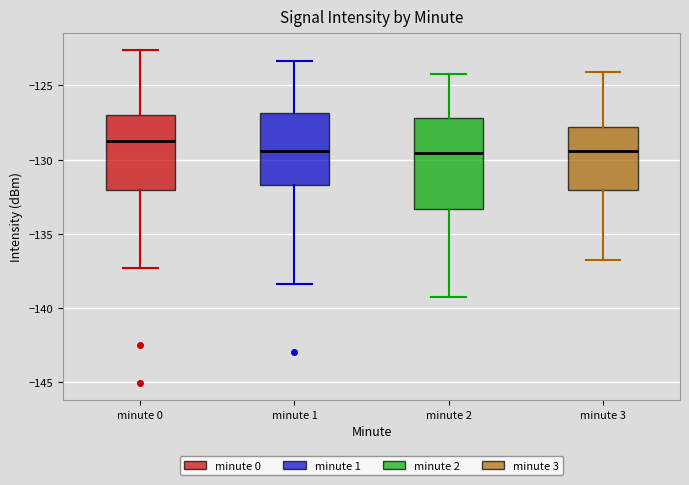

Reading left to right, read every box against the y-axis: the position of its median line, the range the box covers, and the ends of its whiskers. The values are not printed on the chart, so give them approximately, as read against the axis.

minute 0: median -128.5, box -132.0 to -127.0, whiskers -137.5 to -122.5
minute 1: median -129.5, box -131.5 to -127.0, whiskers -138.5 to -123.5
minute 2: median -129.5, box -133.5 to -127.0, whiskers -139.0 to -124.0
minute 3: median -129.5, box -132.0 to -128.0, whiskers -137.0 to -124.0